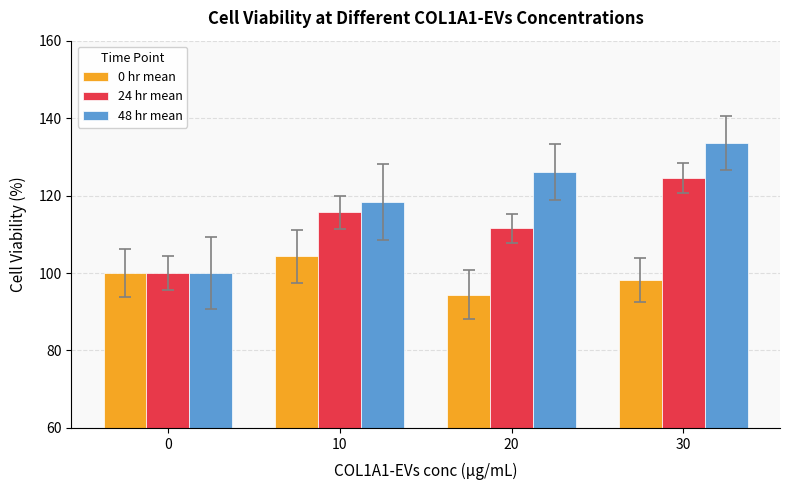

Rank the series at 20 from lowest to highest value.

0 hr mean, 24 hr mean, 48 hr mean